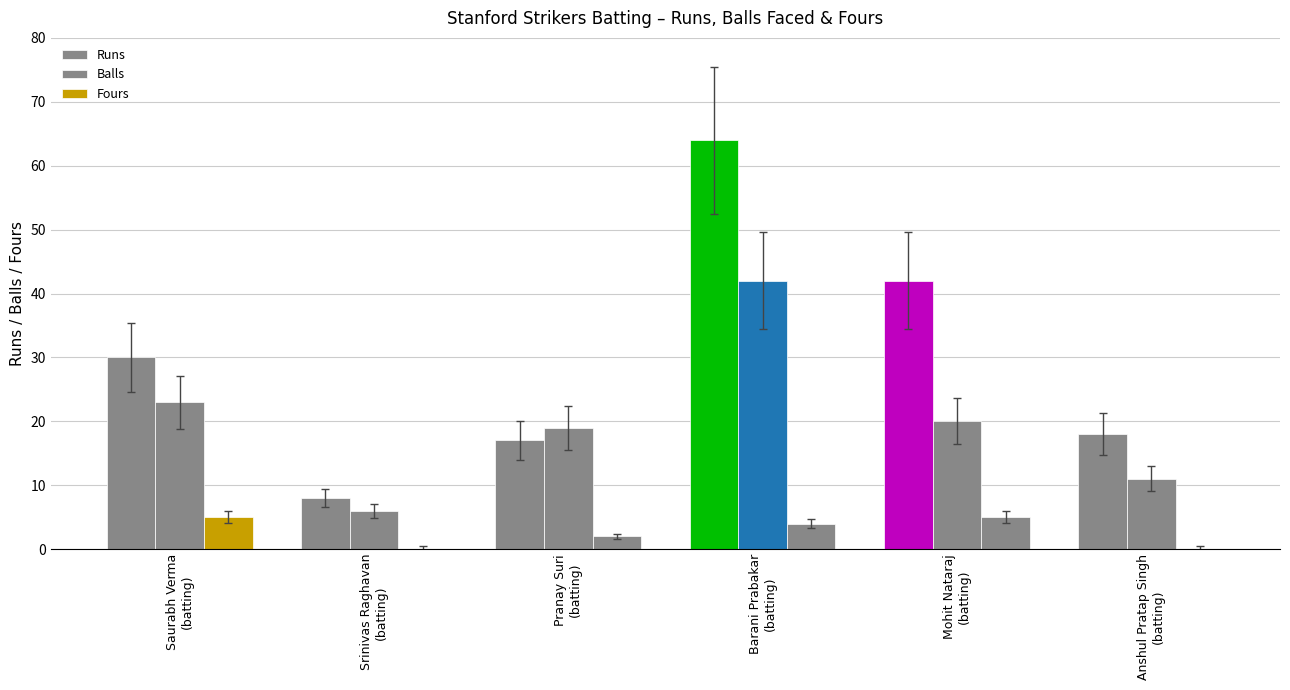

What is the sum of the Runs values at Anshul Pratap Singh
(batting) and Barani Prabakar
(batting)?

82